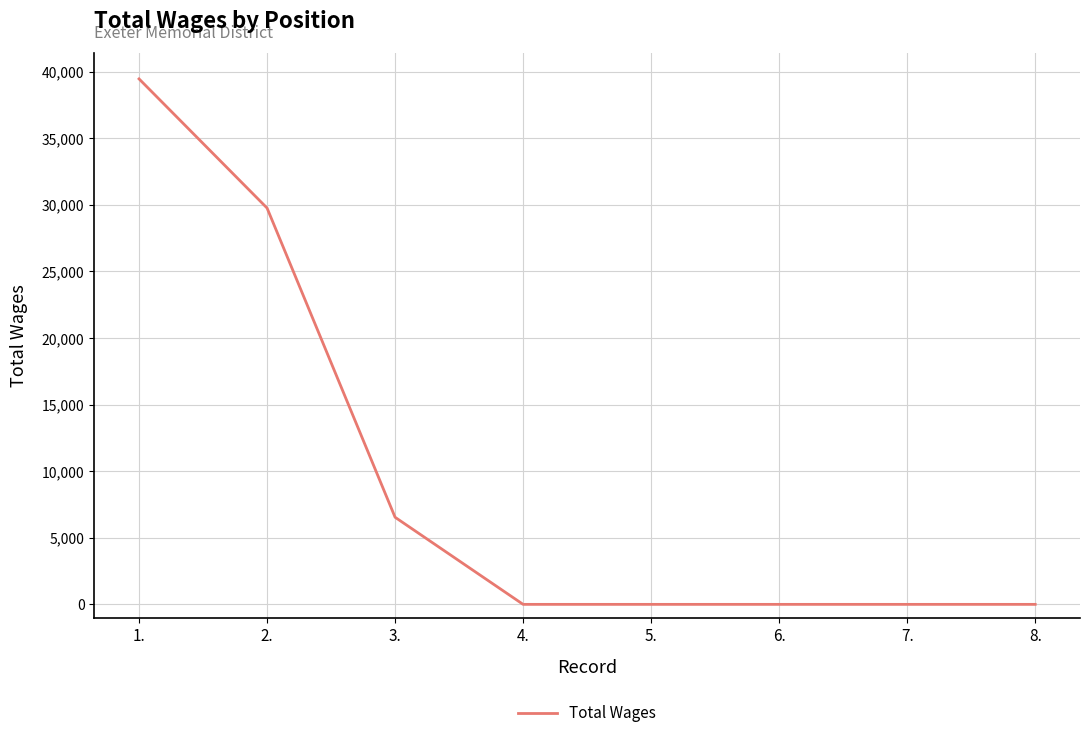

What is the greatest value displayed?

39463